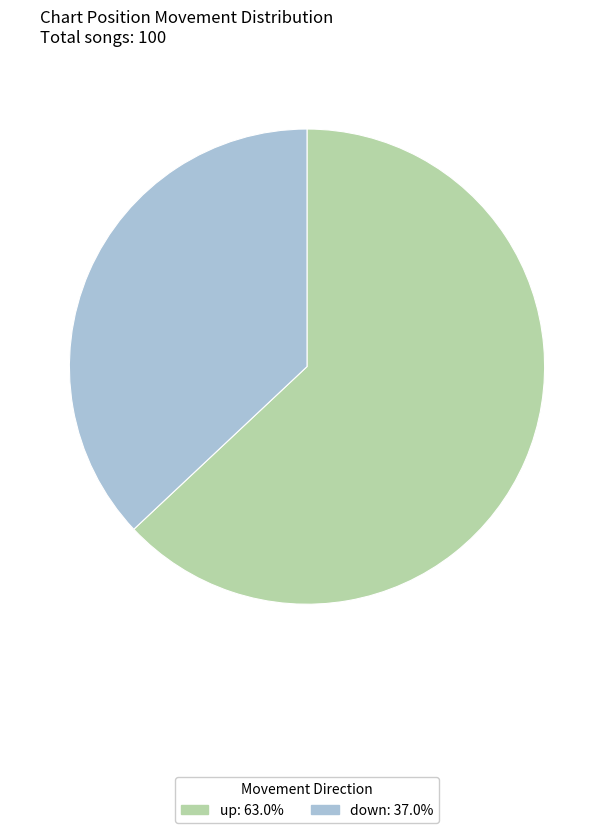

Rank the categories by value from highest to lowest.

up, down